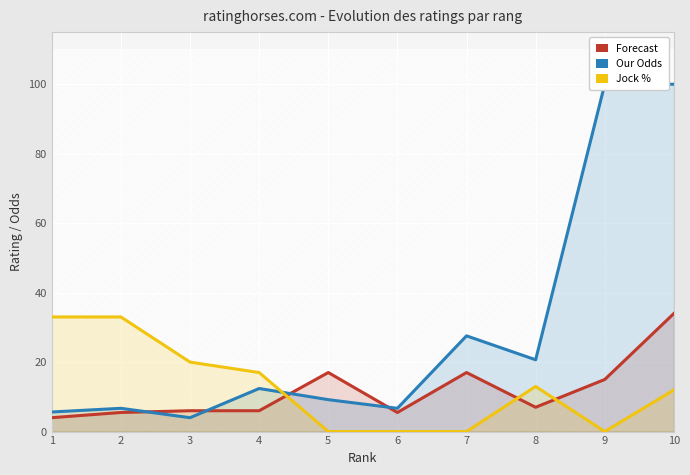

At which category does Jock % reach its first local valley?

9